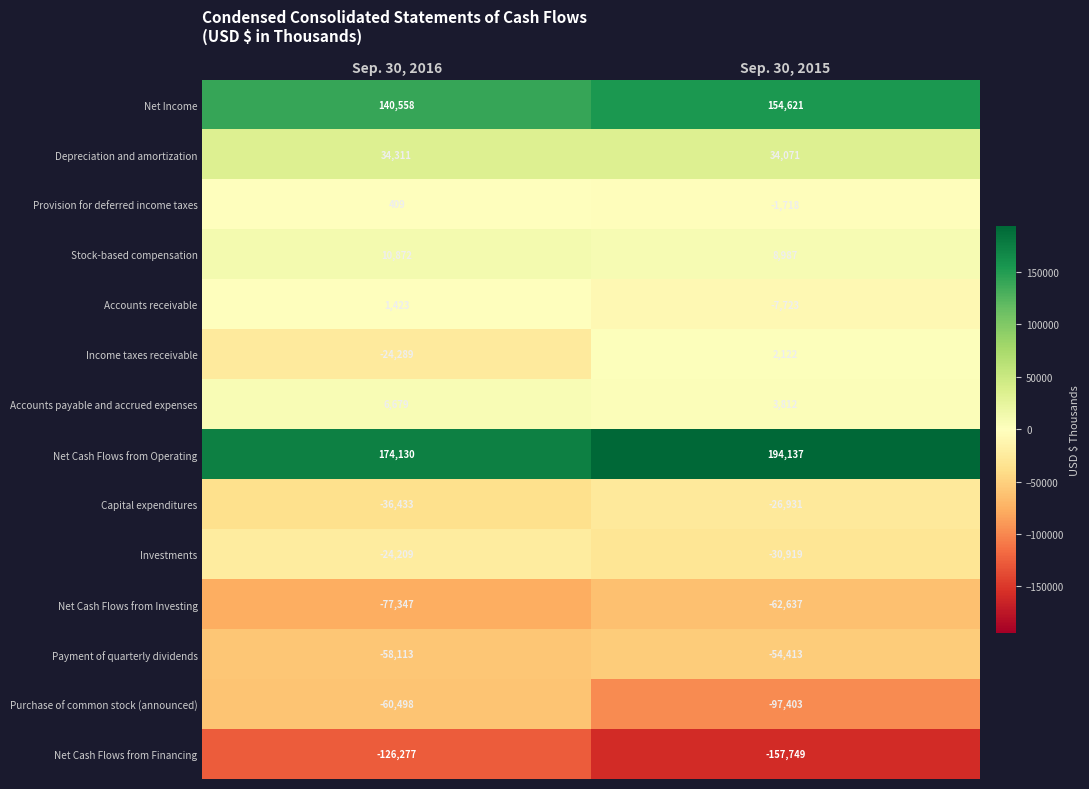

At which category does the chart reach its minimum across all series?

Sep. 30, 2015